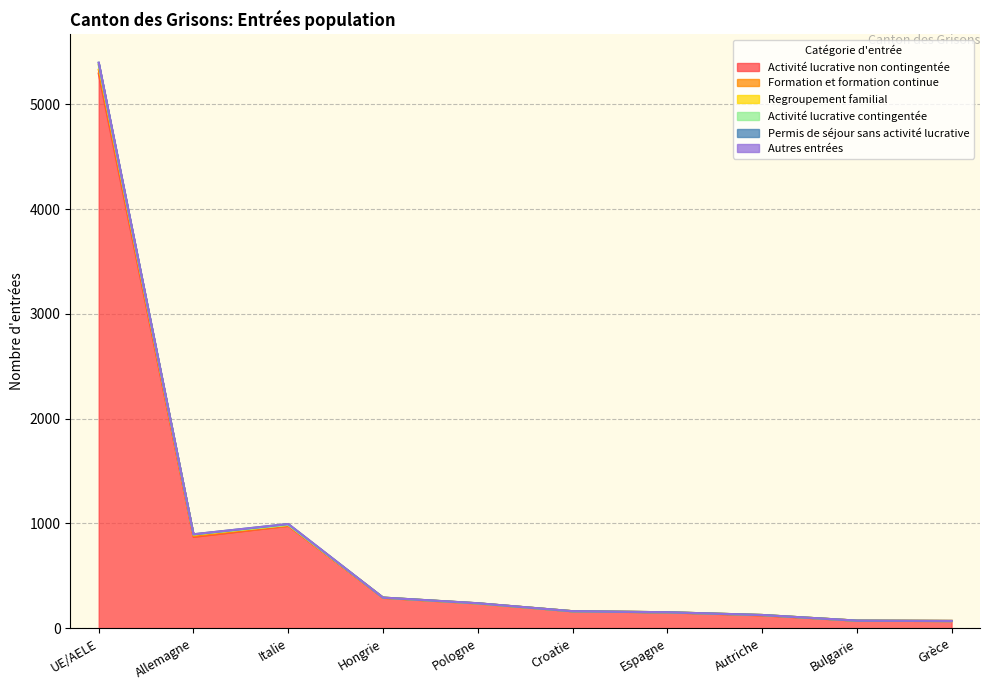

At which label does Regroupement familial reach its peak?

UE/AELE